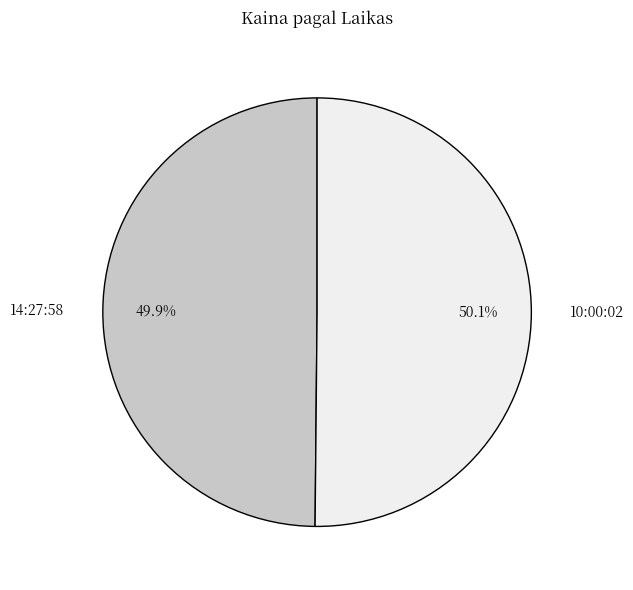

Count the number of slices in the pie.

2